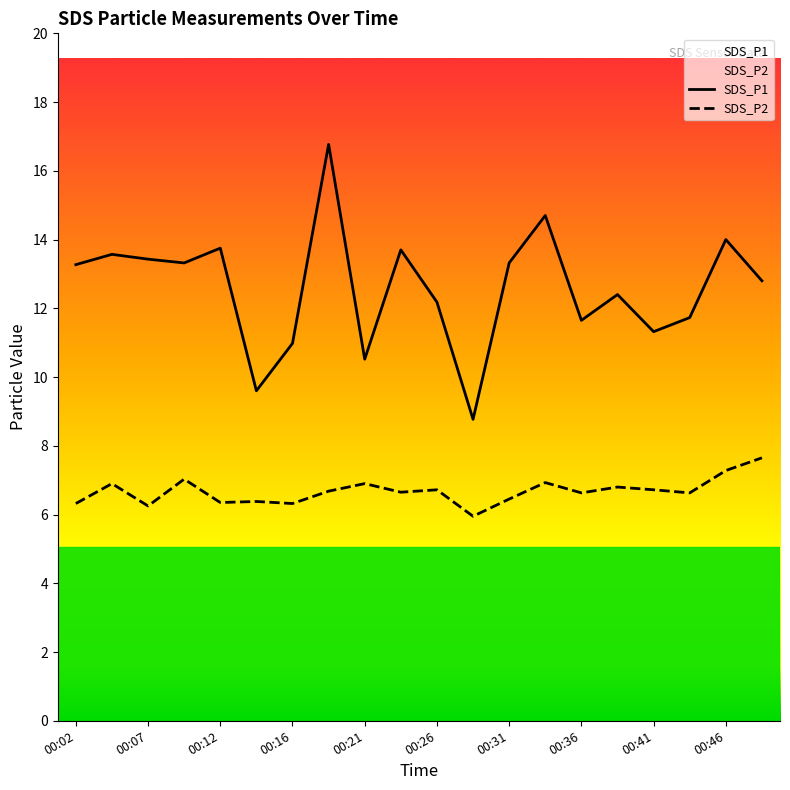

True or false: SDS_P1 and SDS_P2 intersect in this chart.

False